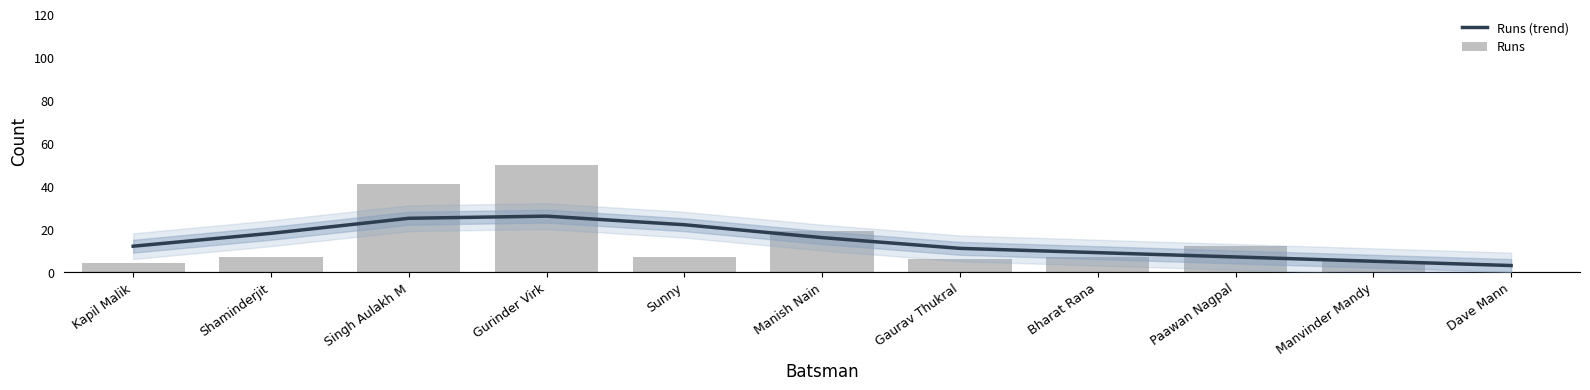

Reading left to right, list all the values displayed in this chart.

Runs (trend): Kapil Malik=12	Shaminderjit=18	Singh Aulakh M=25	Gurinder Virk=26	Sunny=22	Manish Nain=16	Gaurav Thukral=11	Bharat Rana=9	Paawan Nagpal=7	Manvinder Mandy=5	Dave Mann=3
Runs: Kapil Malik=4	Shaminderjit=7	Singh Aulakh M=41	Gurinder Virk=50	Sunny=7	Manish Nain=19	Gaurav Thukral=6	Bharat Rana=7	Paawan Nagpal=12	Manvinder Mandy=5	Dave Mann=0